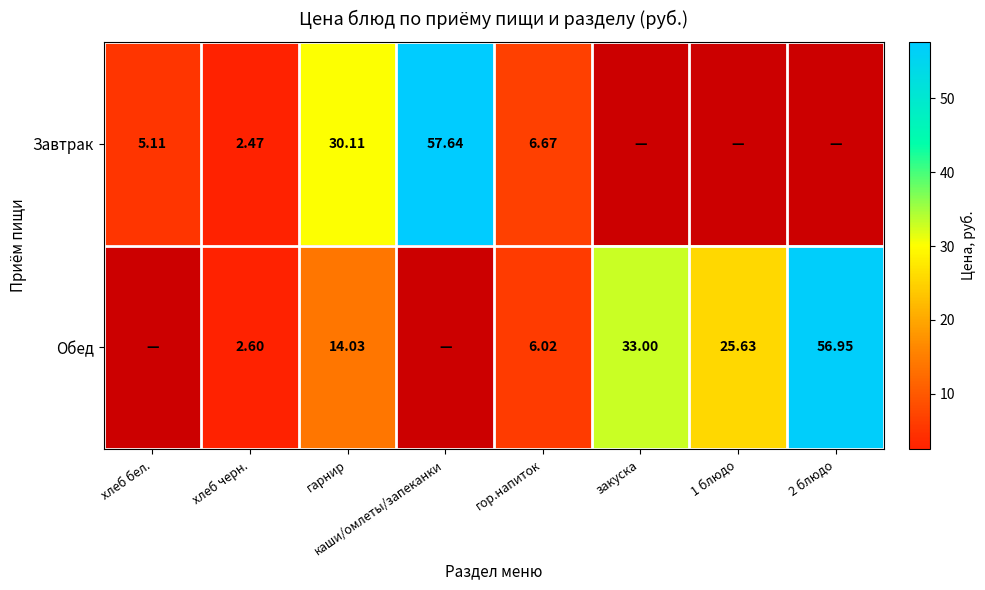

Between гарнир and гор.напиток, which series saw the biggest shift?

Завтрак